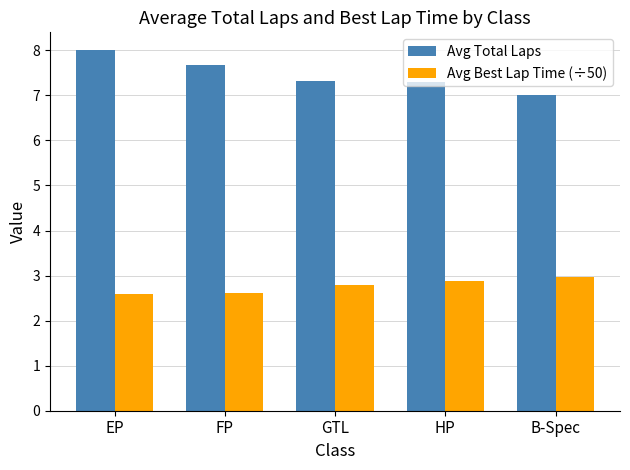

List the series in order of their peak value, highest first.

Avg Total Laps, Avg Best Lap Time (÷50)